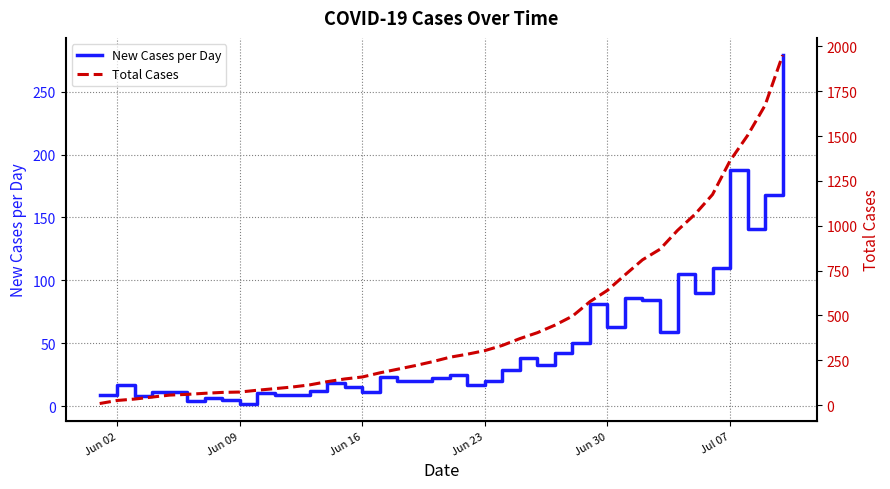

Which series has the largest total across all categories?

Total Cases